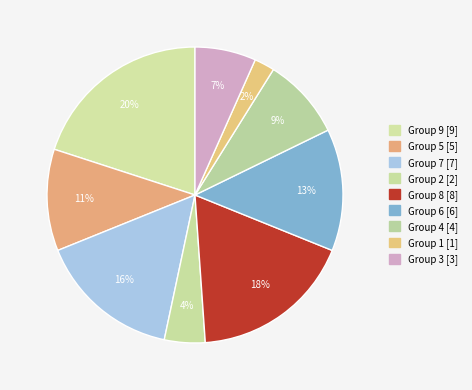

To the nearest percent, what is the average slice percentage?

11%